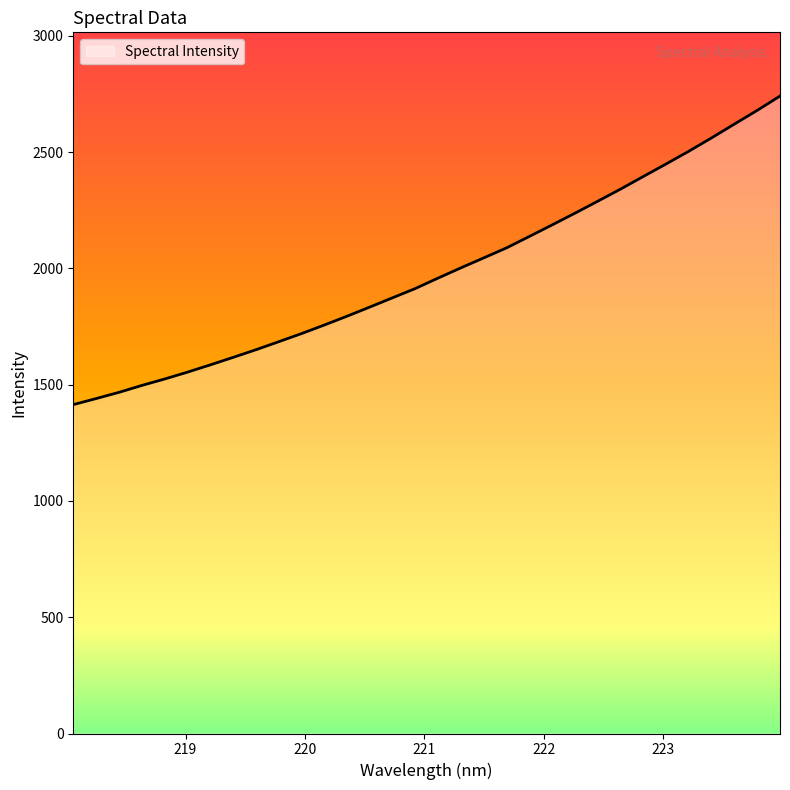

How many values exceed 1958?

16